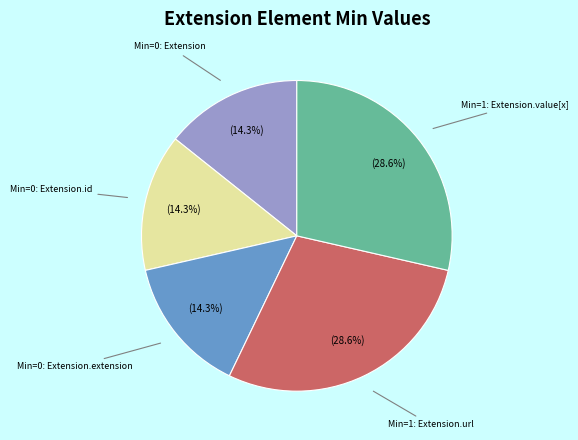

Does any single category account for the majority?

No